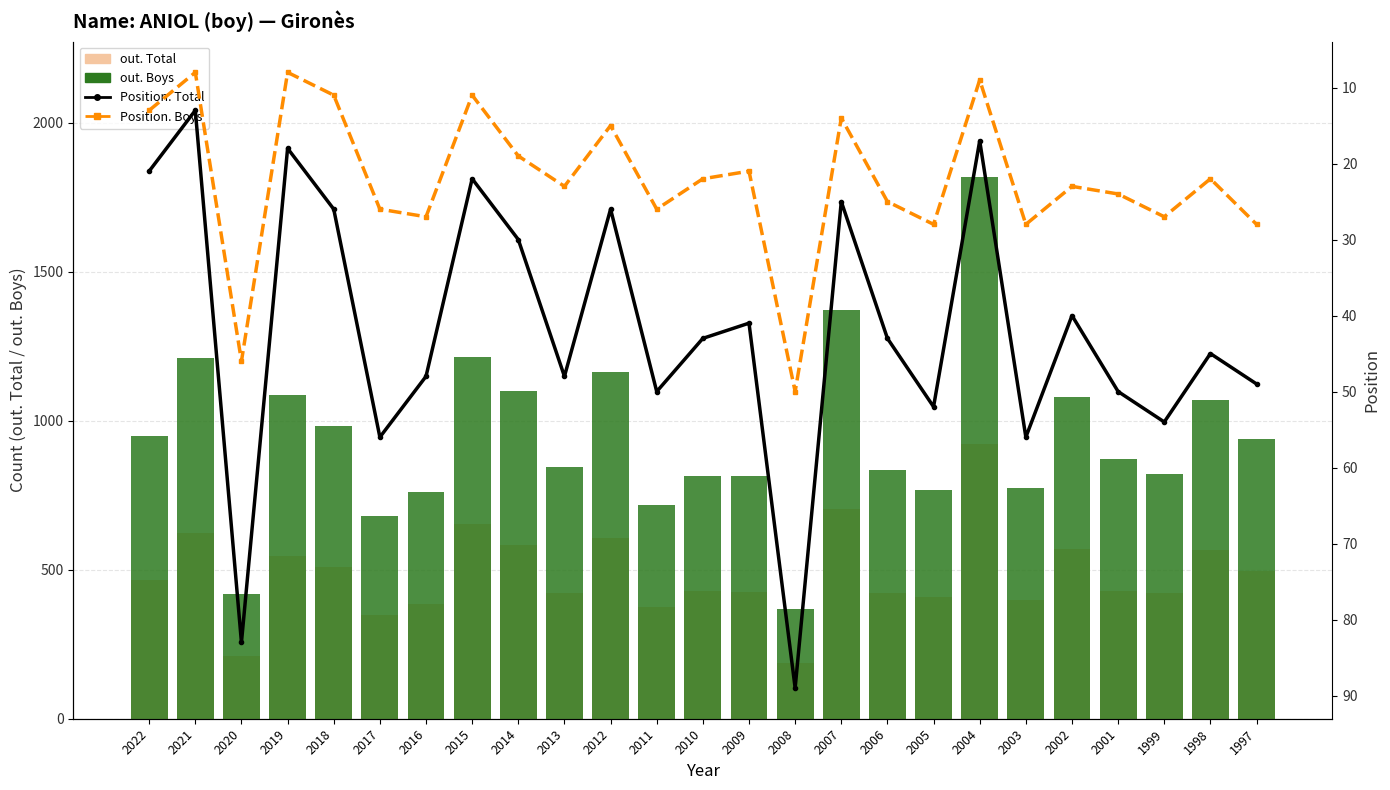

Which series has the widest spread of values?

out. Boys